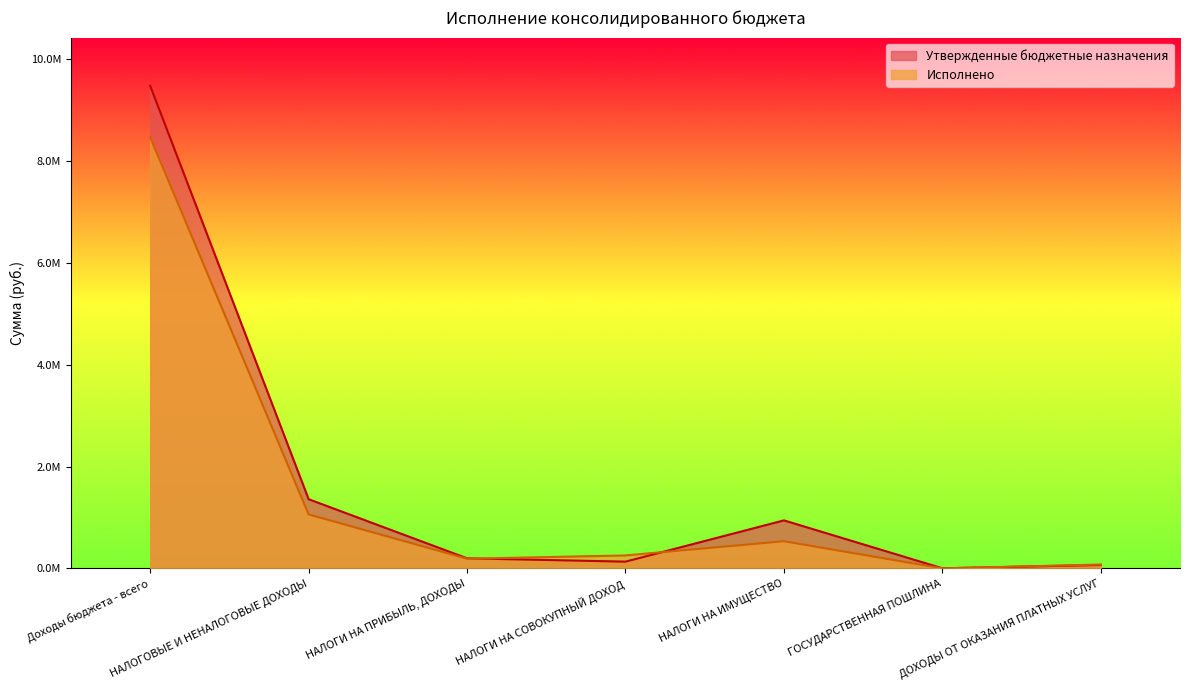

What is the highest value of the Исполнено series?

8465001.2